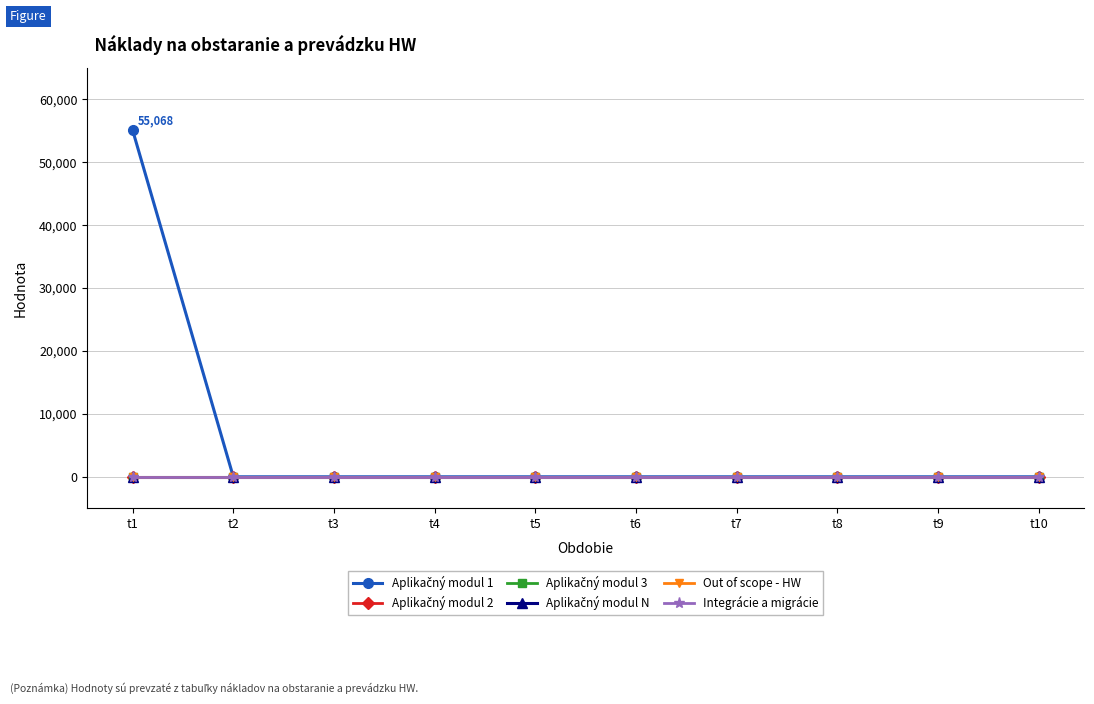

List the series in order of their peak value, highest first.

Aplikačný modul 1, Aplikačný modul 2, Aplikačný modul 3, Aplikačný modul N, Out of scope - HW, Integrácie a migrácie